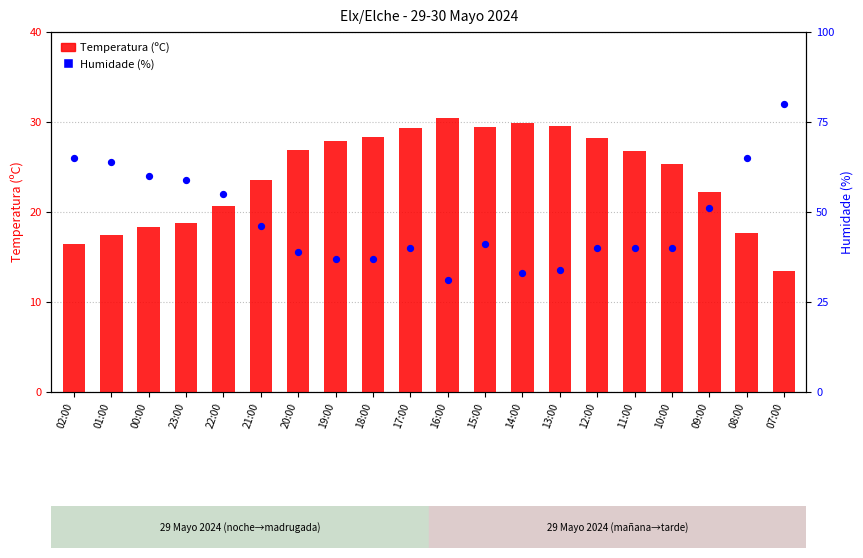

Is the value of Humidade (%) at 11:00 greater than the value of Temperatura (ºC) at 15:00?

Yes